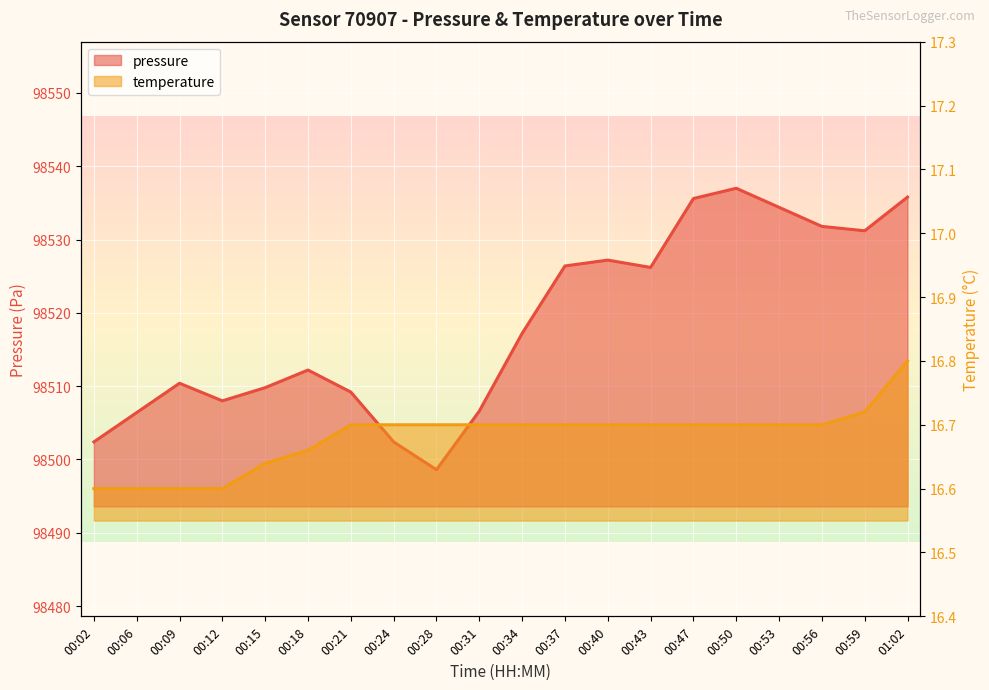

What is the sum of all pressure values?

1970368.8